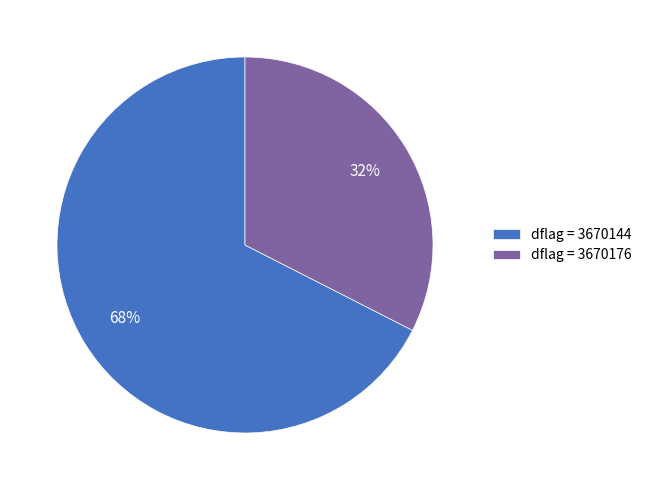

Is it true that dflag = 3670144 is 68% of the pie?

True